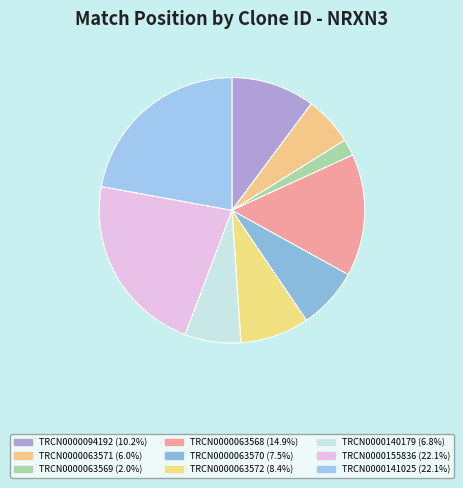

Is it true that TRCN0000155836 is 34% of the pie?

False